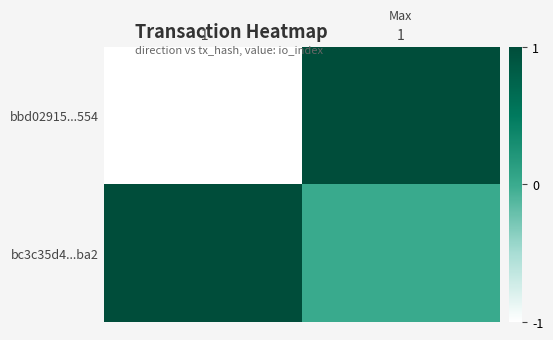

At which category is the sum across all series the highest?

1